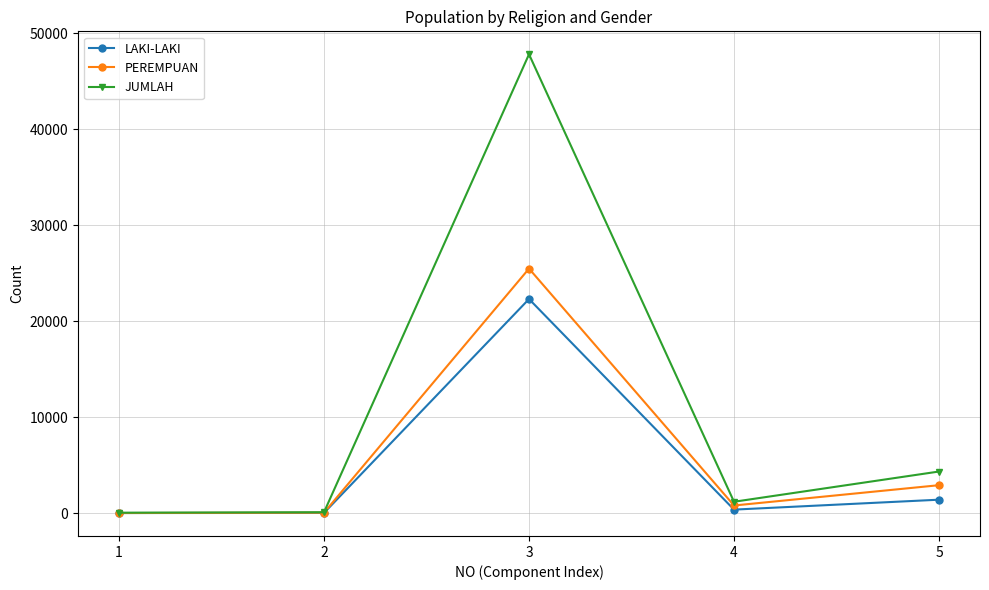

Which series has the widest spread of values?

JUMLAH